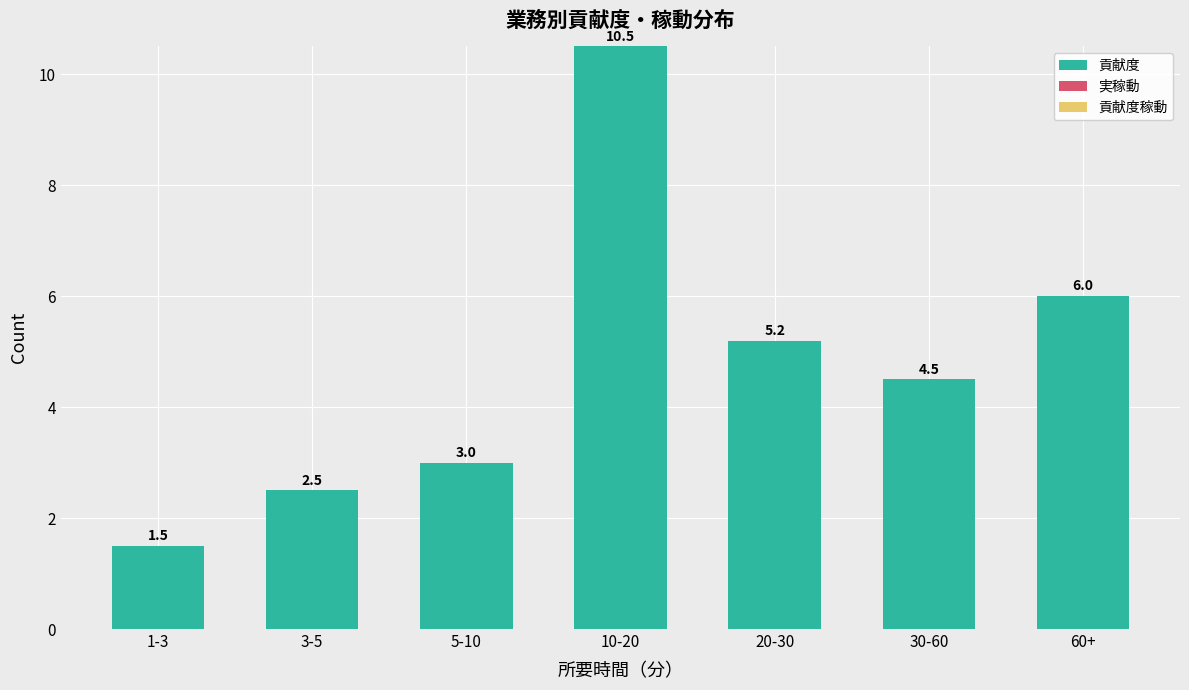

What position from the left is 10-20?

4